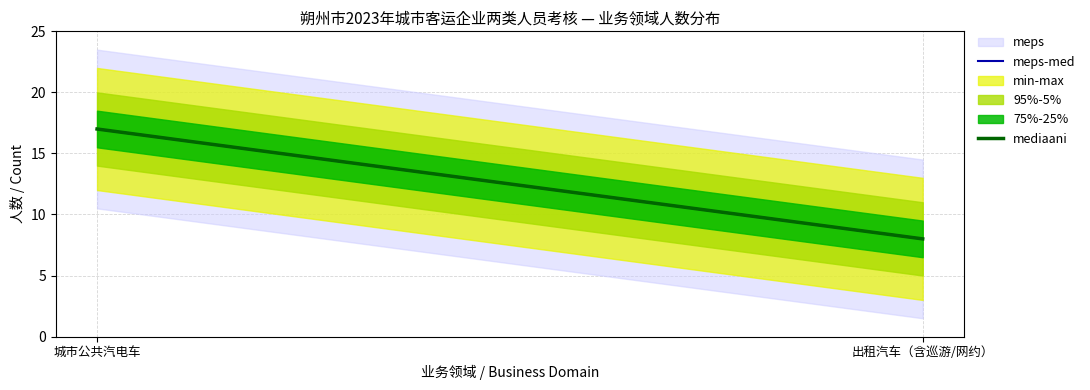

Is it true that mediaani equals 11 at 城市公共汽电车?

False